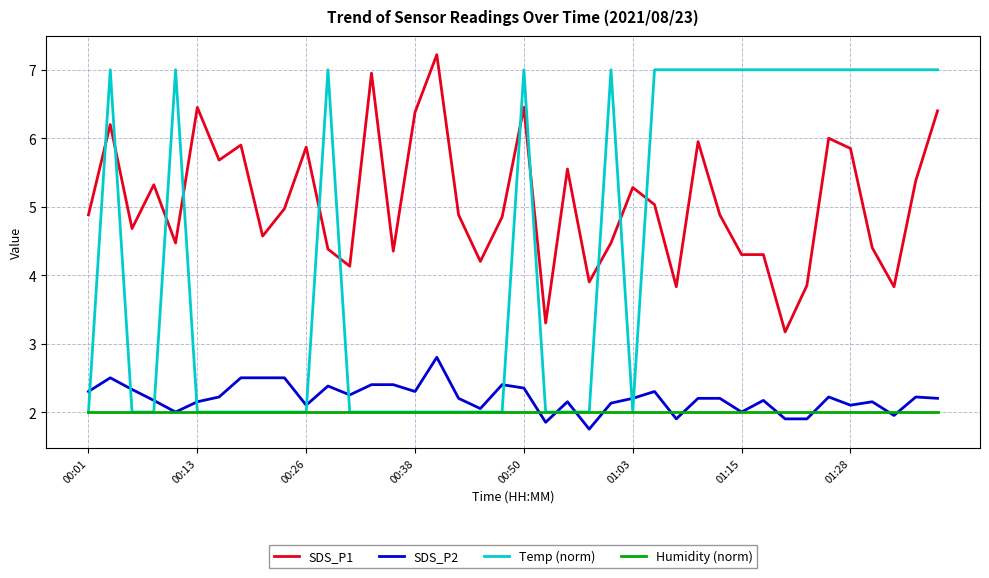

Which series has the largest range (max minus min)?

Temp (norm)